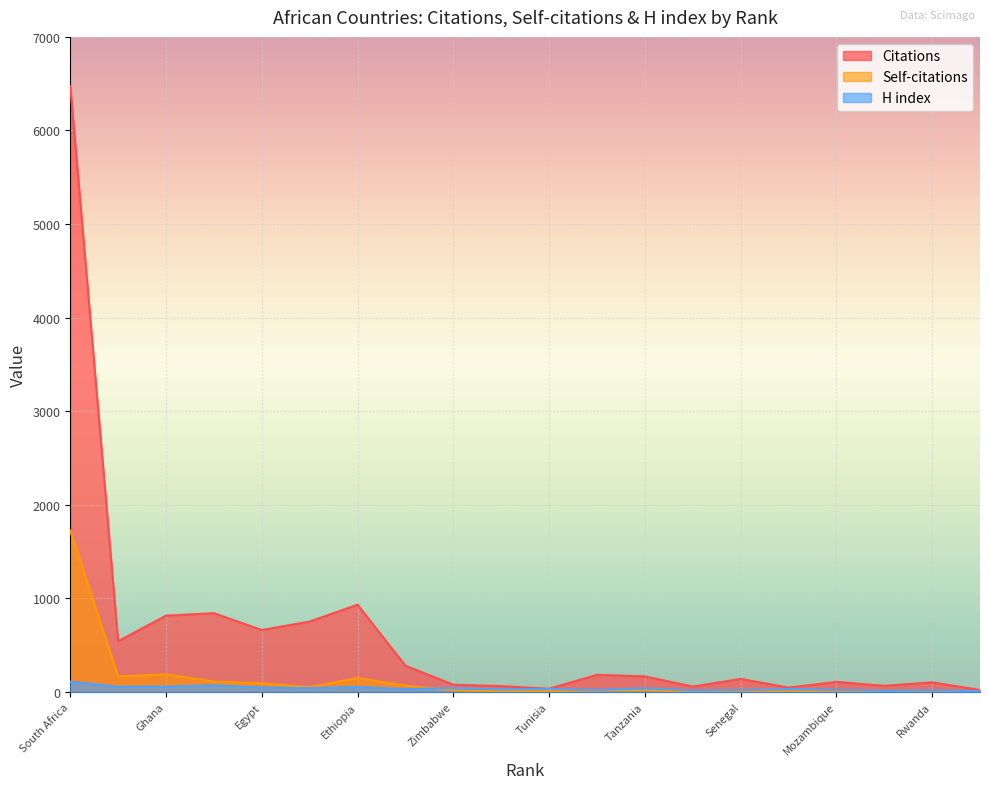

Read the Self-citations value at Ethiopia, to the nearest 10.

150